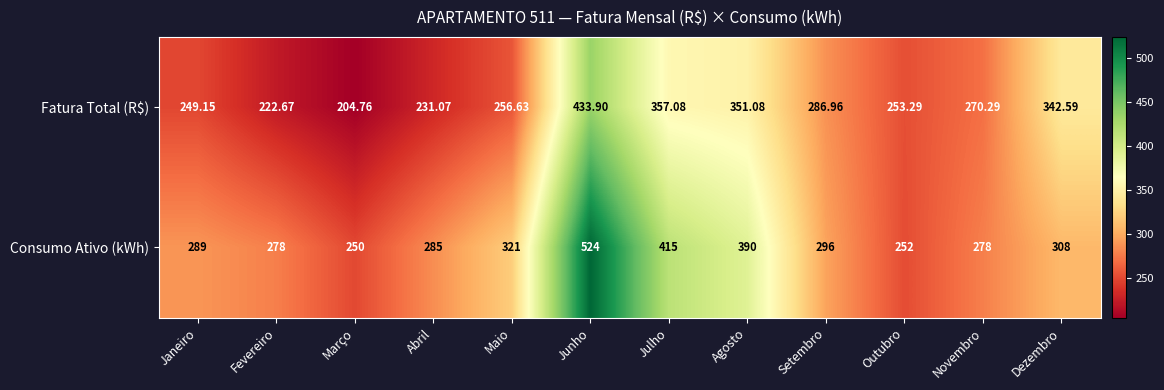

How many data points does each series have?

12